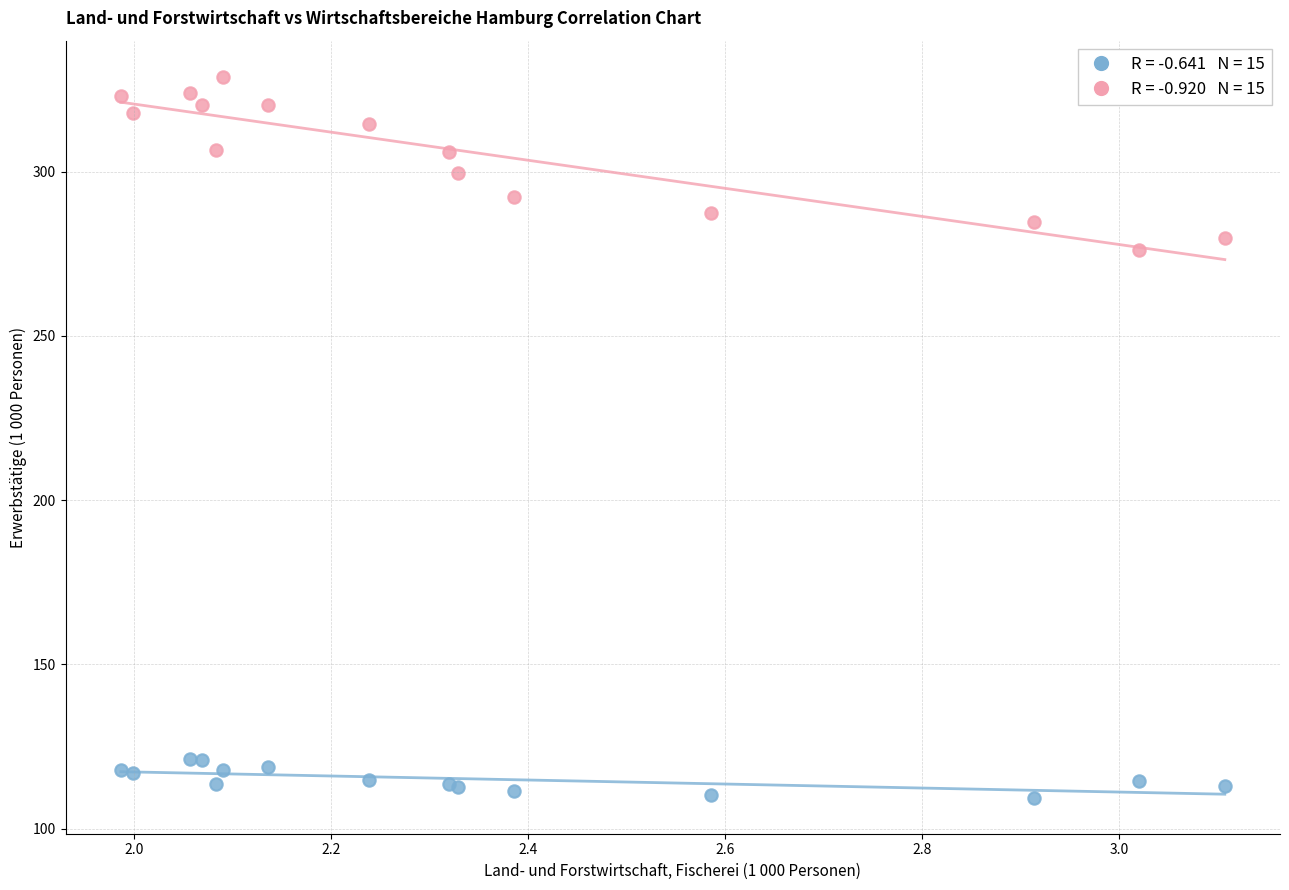

Across all series, what Y value is closest to 219?

276.1